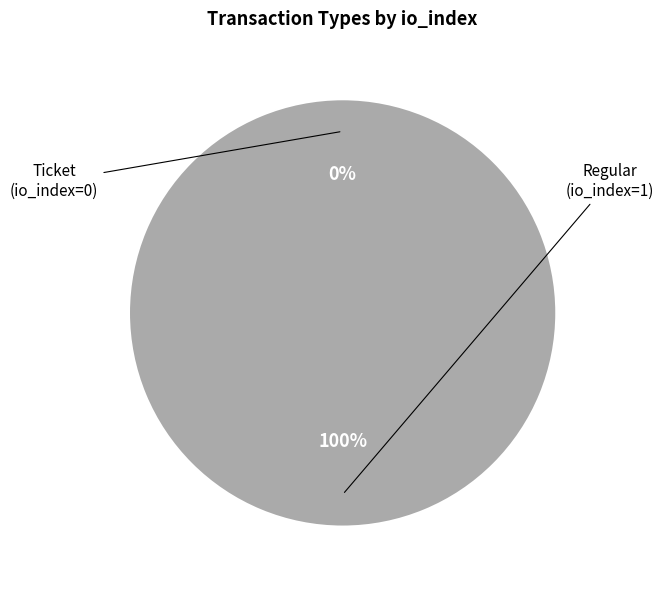

Is it true that Ticket is 0% of the pie?

True